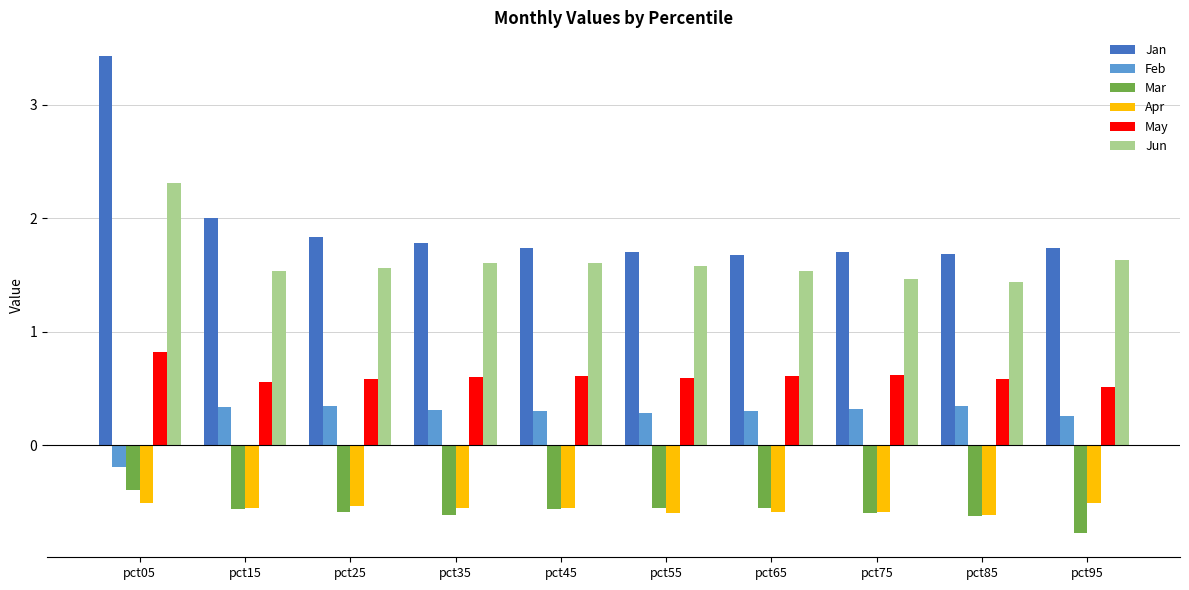

Is the value of Mar at pct45 greater than the value of May at pct75?

No